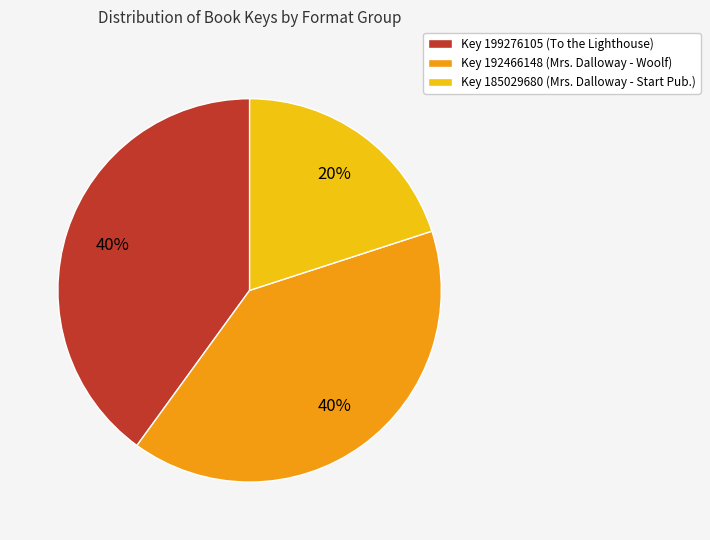

What is the smallest slice in the pie chart?

Key 185029680 (Mrs. Dalloway - Start Pub.)